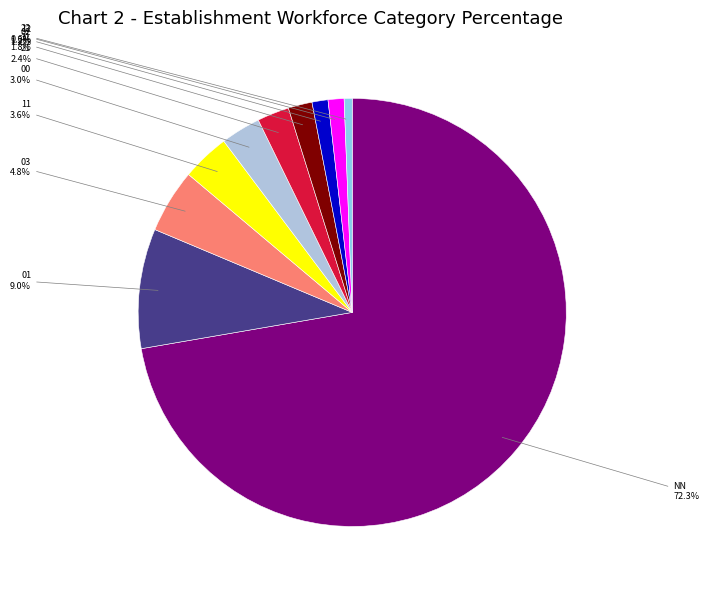

Is there any slice that represents more than half of the pie?

Yes